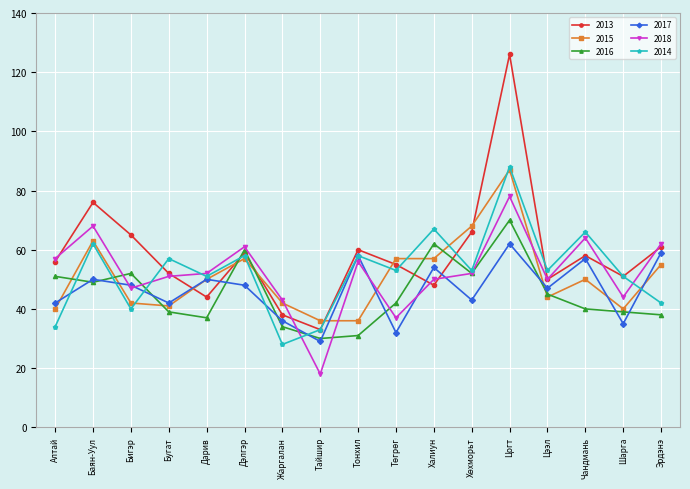

At which category does 2018 reach its first local valley?

Бигэр